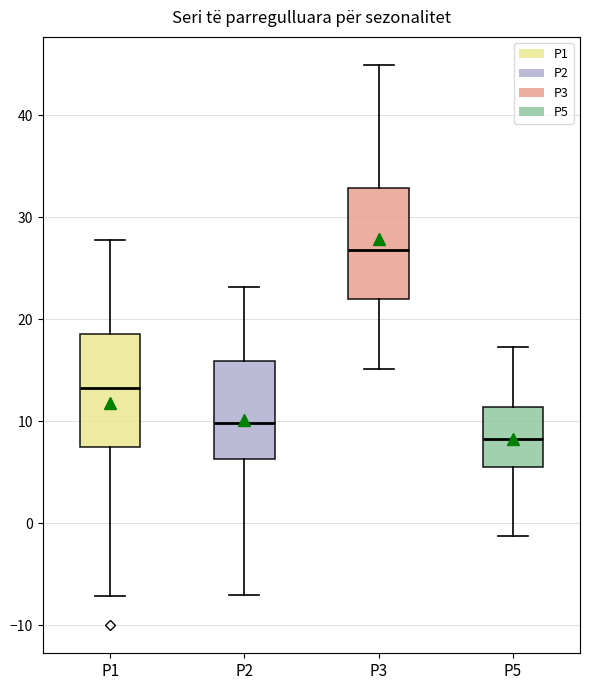

Which box has the lowest median line?

P5